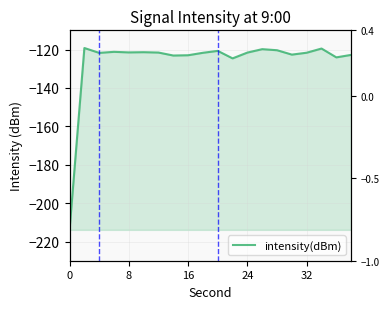

What is the change in value from 0 to 16?

+92.2